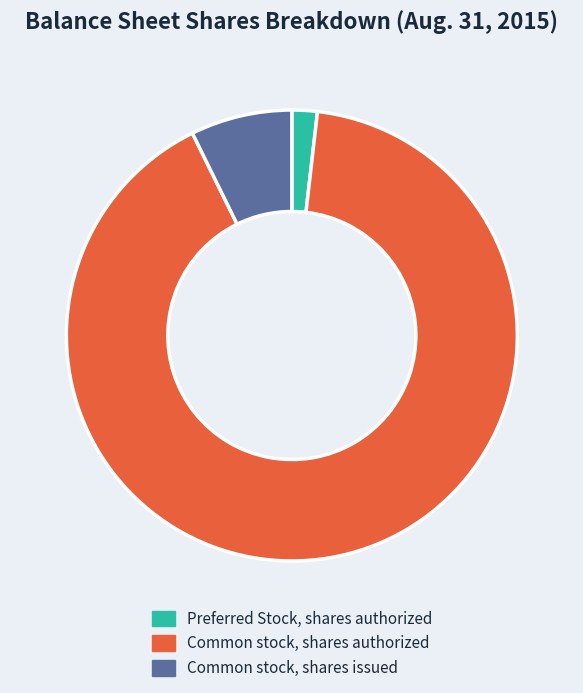

Rank the categories by value from highest to lowest.

Common stock, shares authorized, Common stock, shares issued, Preferred Stock, shares authorized